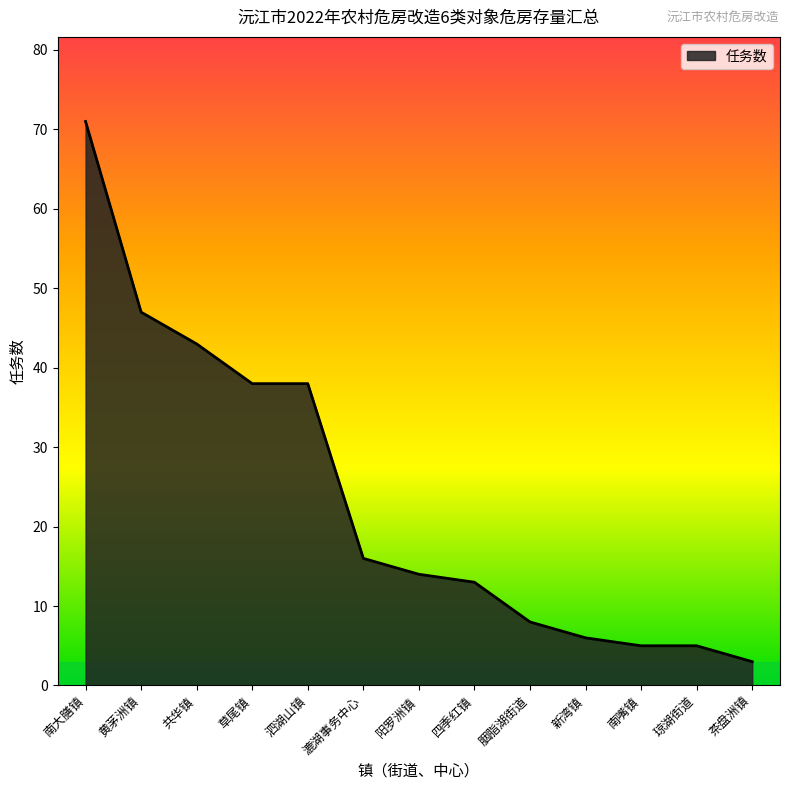

What position from the right is 共华镇?

11